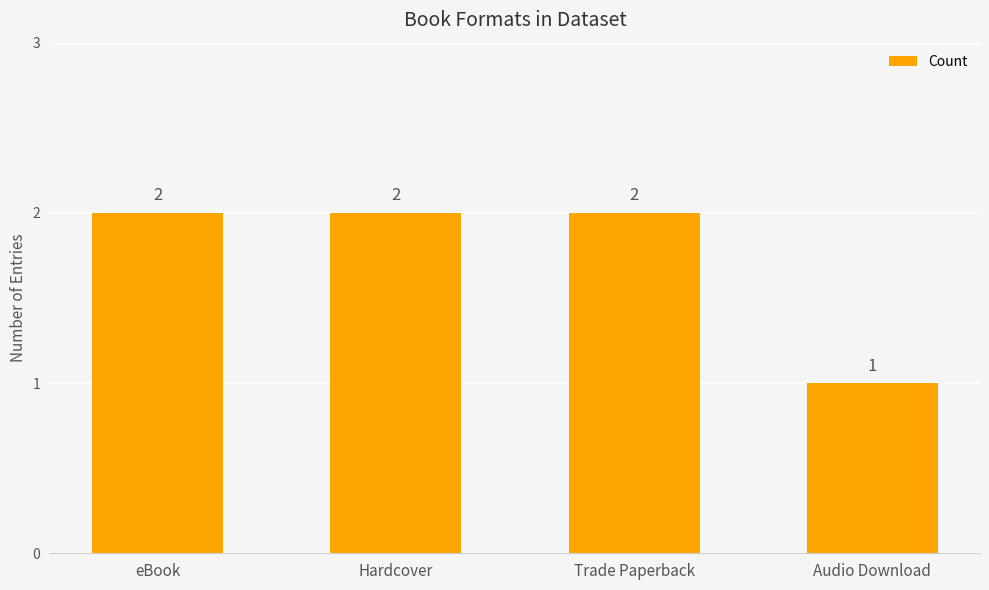

Where is the data nearest to the value 1?

Audio Download